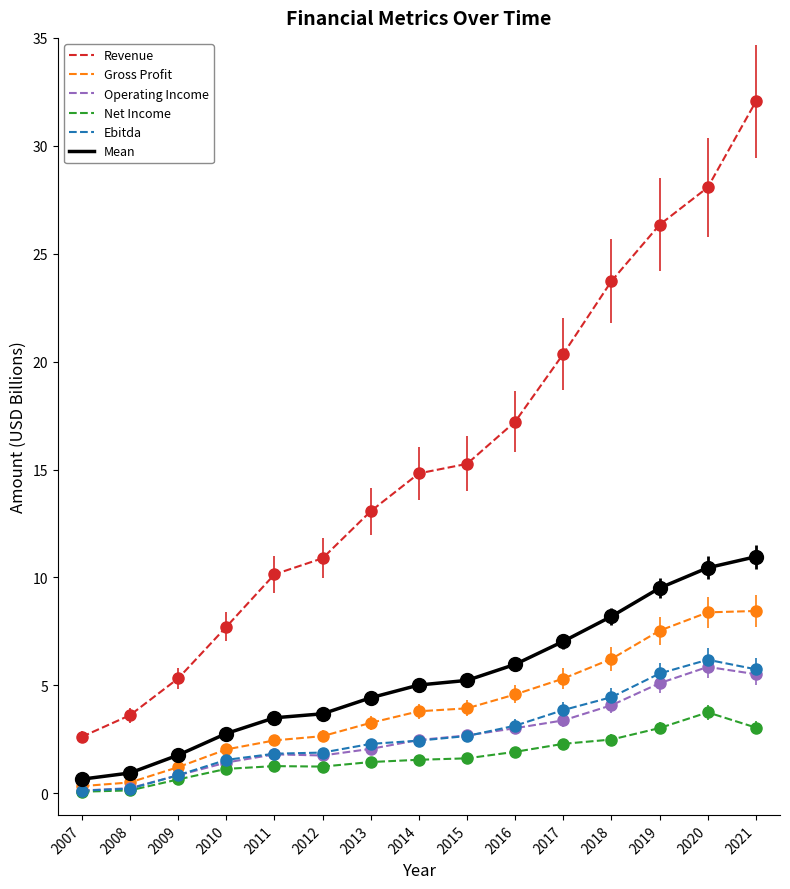

True or false: Revenue and Ebitda cross at least once.

False